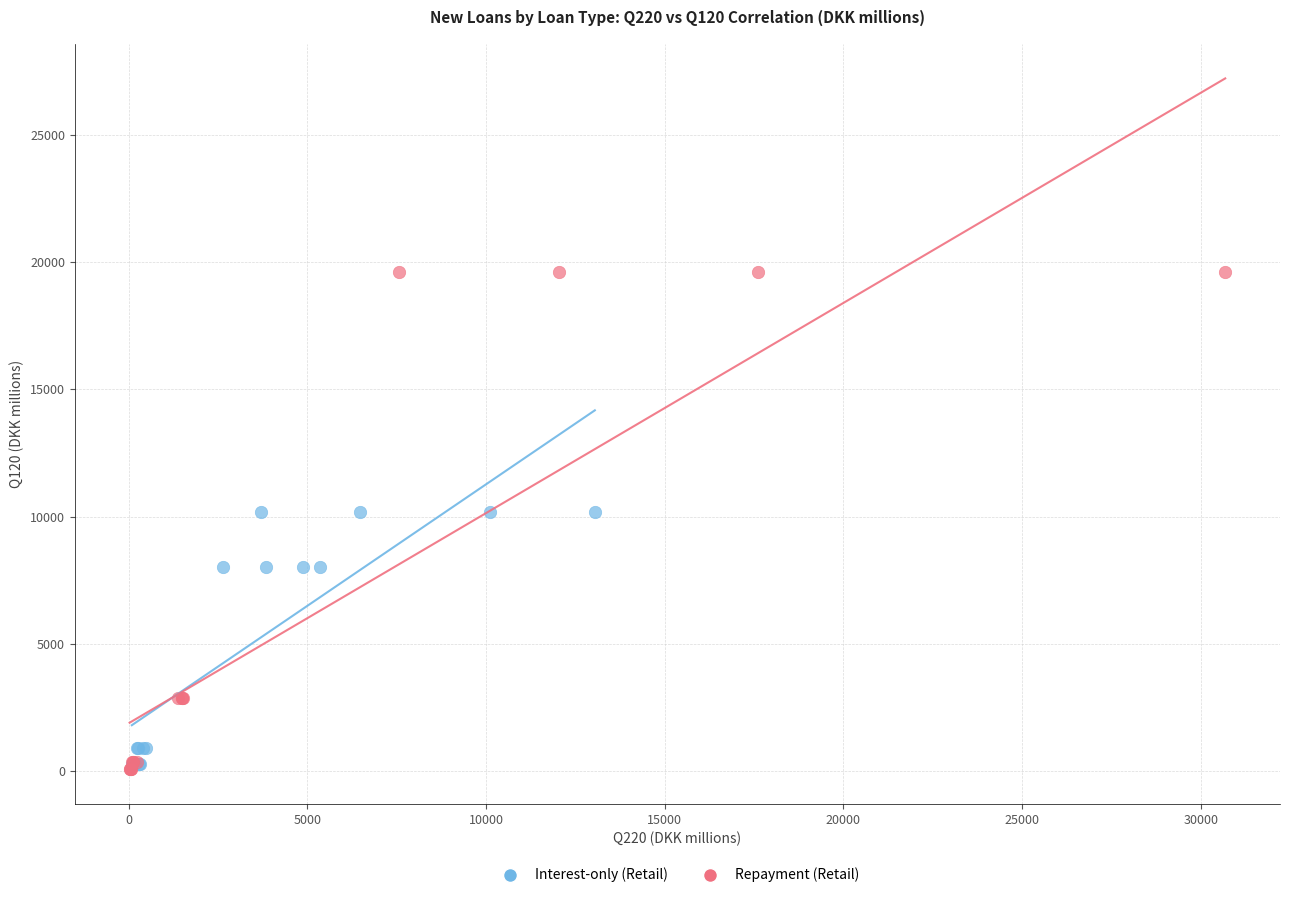

Which series reaches the maximum Y coordinate?

Repayment (Retail)